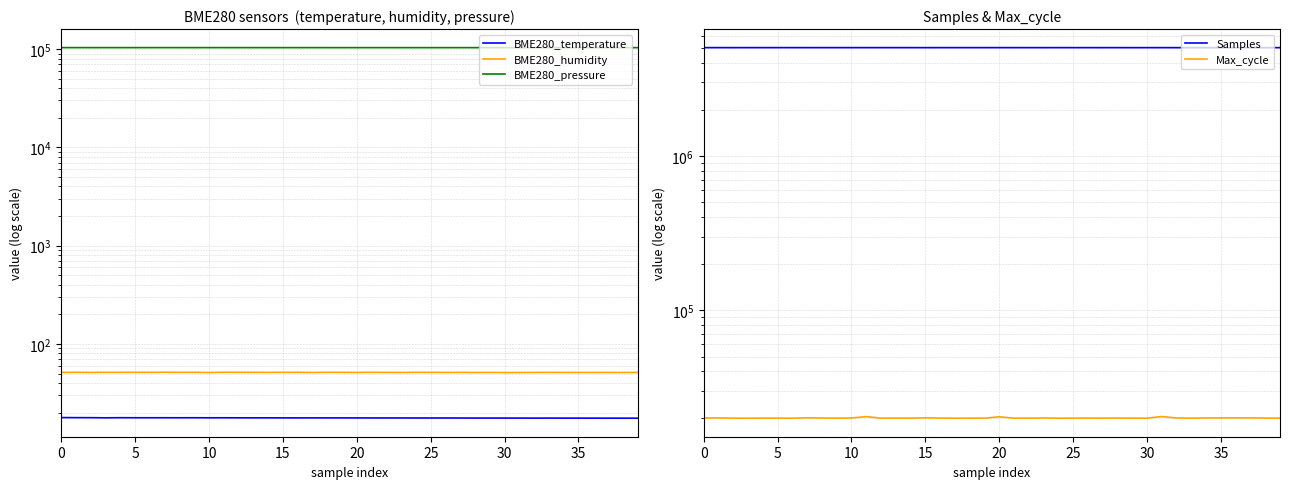

Between 10 and 17, which series saw the biggest shift?

Samples